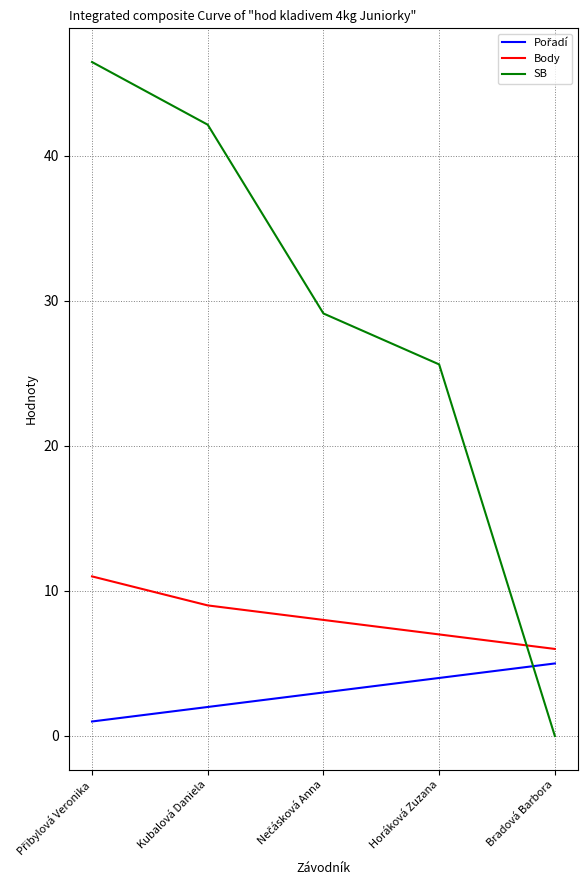

At how many categories does at least one series exceed 27?

3